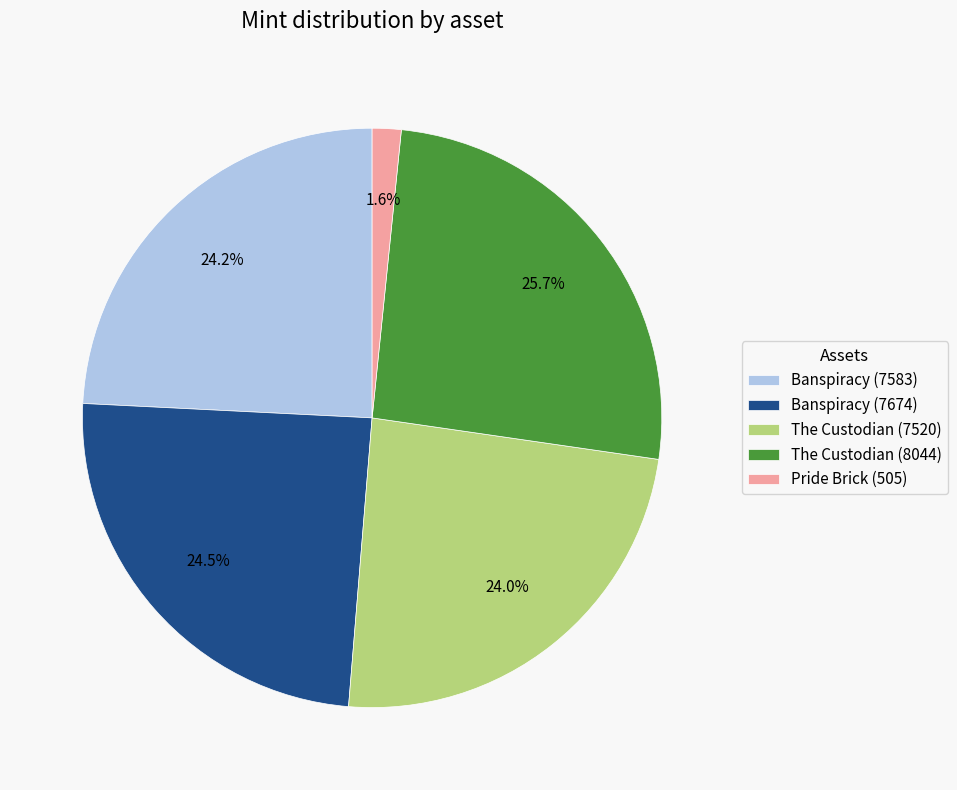

To the nearest percent, what is the difference between the largest and smallest slice percentages?

24%